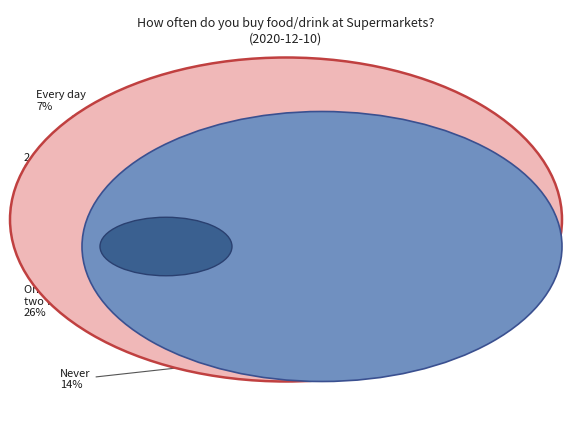

How many slices are in this pie chart?

5